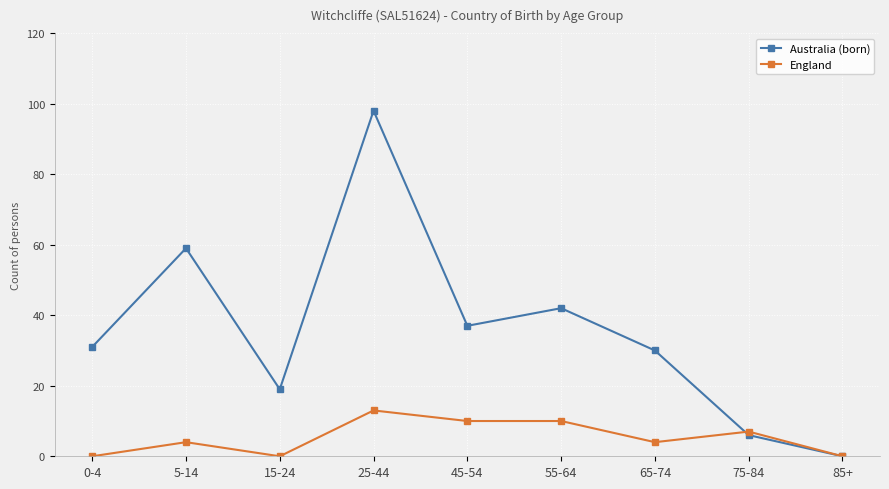

How many data points does each series have?

9